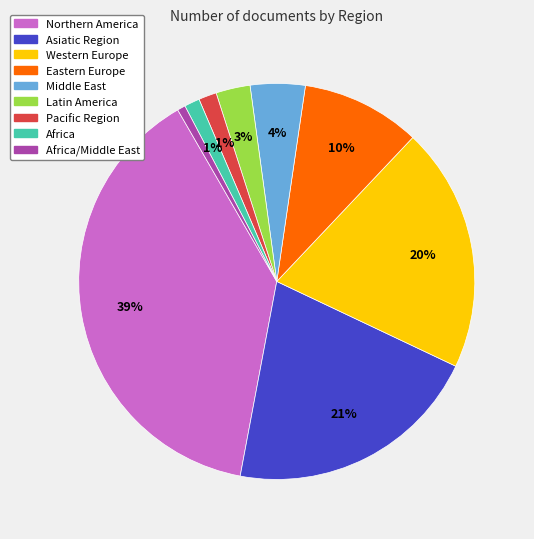

Is there any slice that represents more than half of the pie?

No